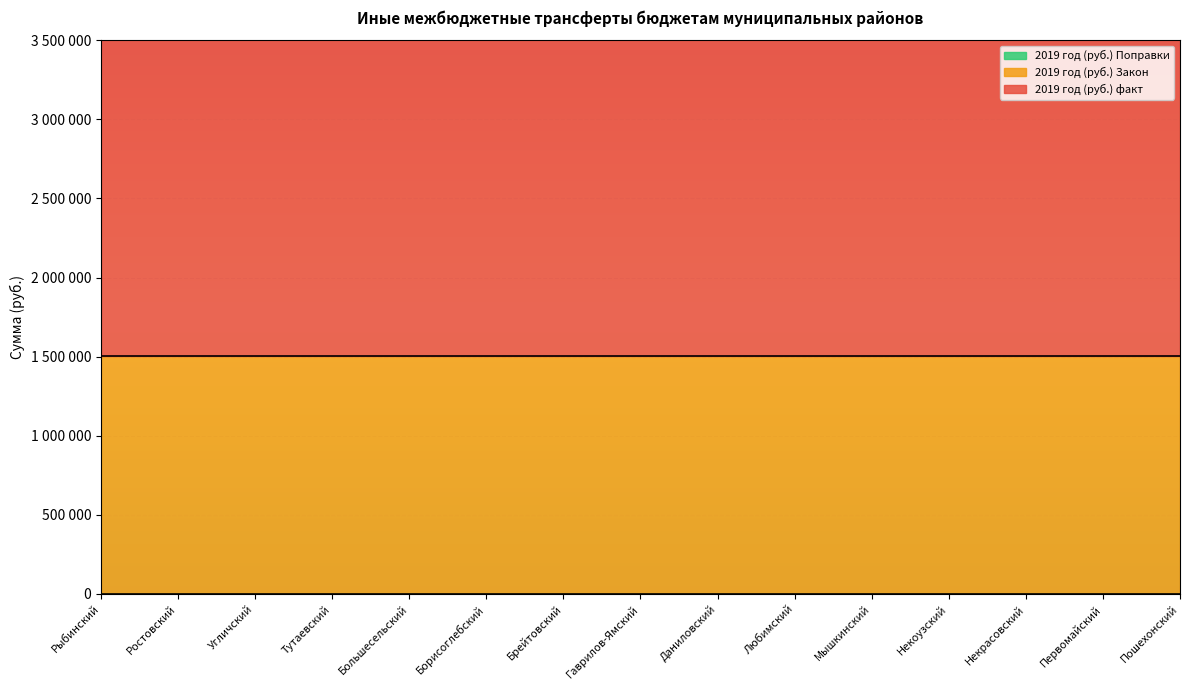

At which label is 2019 год (руб.) Закон closest to 1504400?

Рыбинский